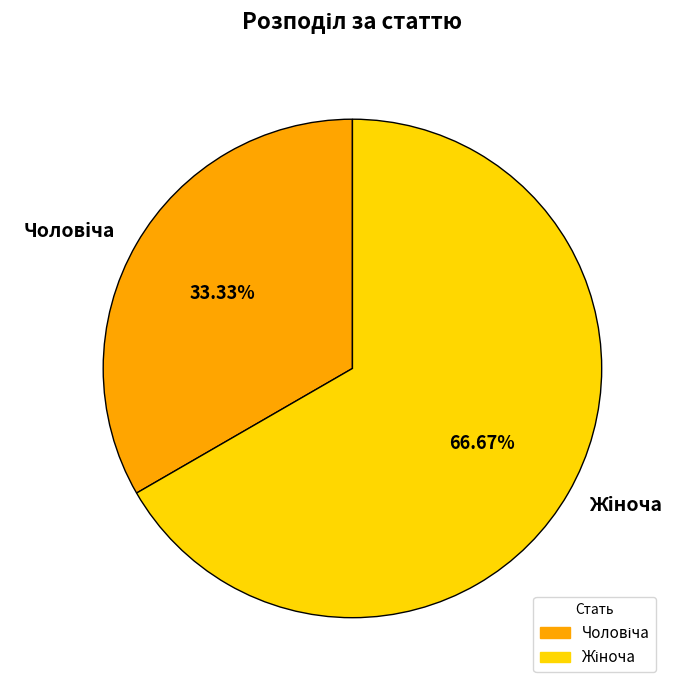

Is there any slice that represents more than half of the pie?

Yes